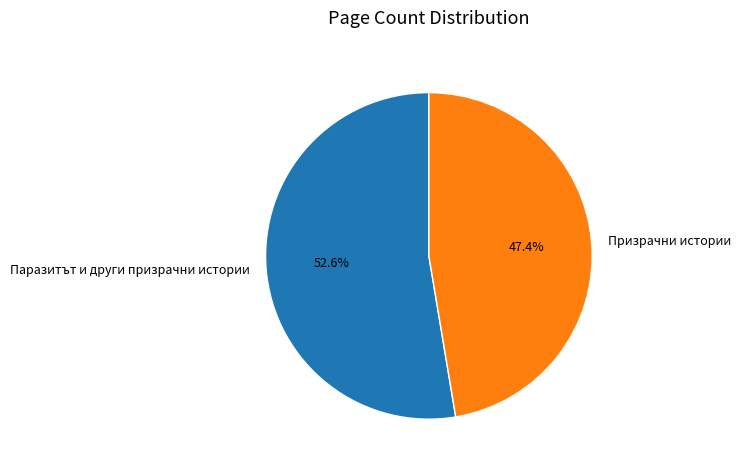

To the nearest percent, what is the average slice percentage?

50%